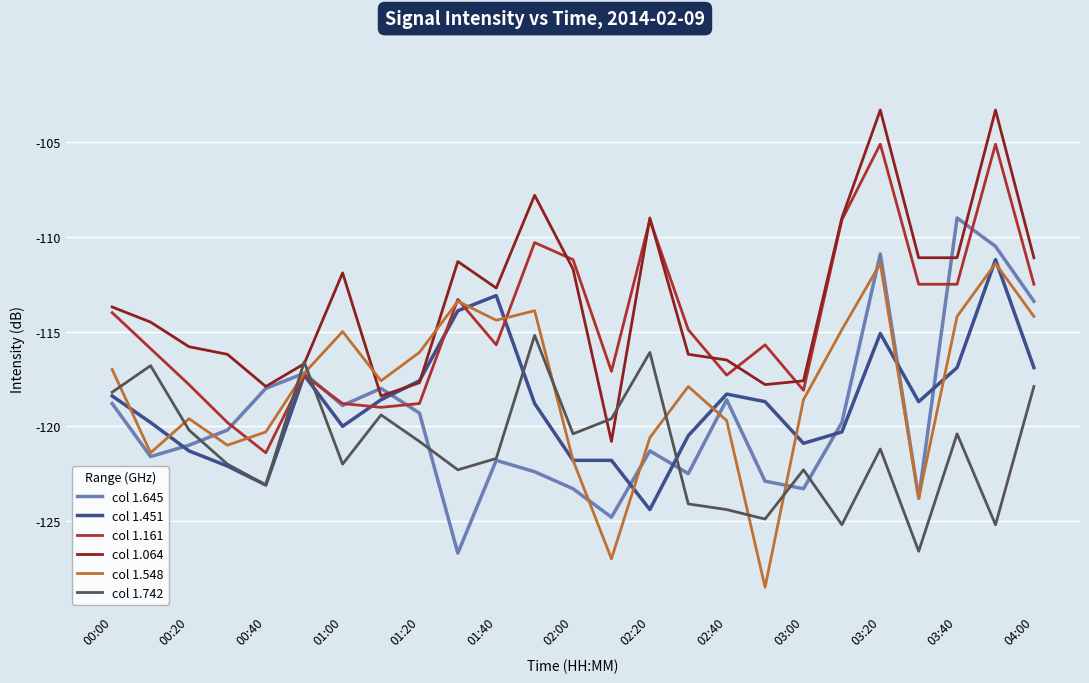

How many intersections are there between col 1.064 and col 1.451?

2